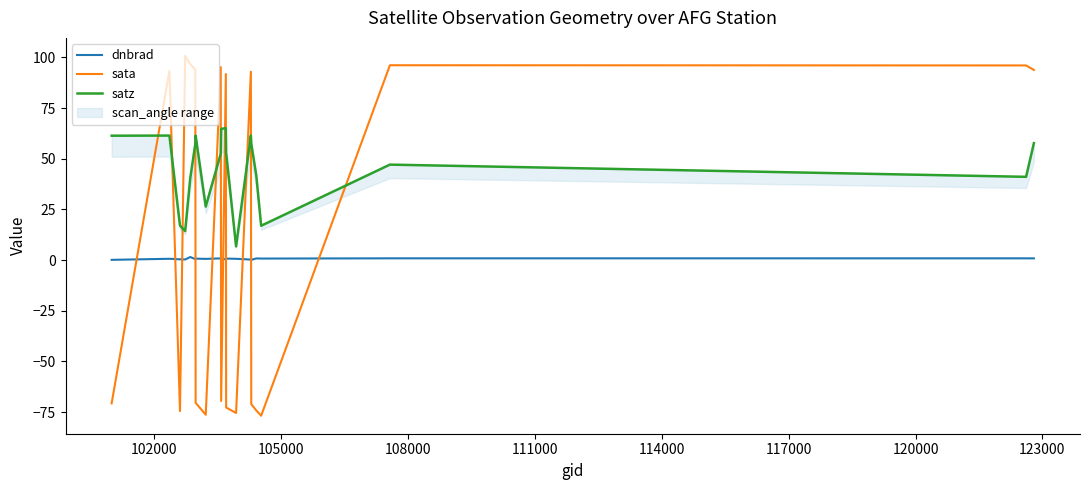

How many times do sata and dnbrad cross each other?

11